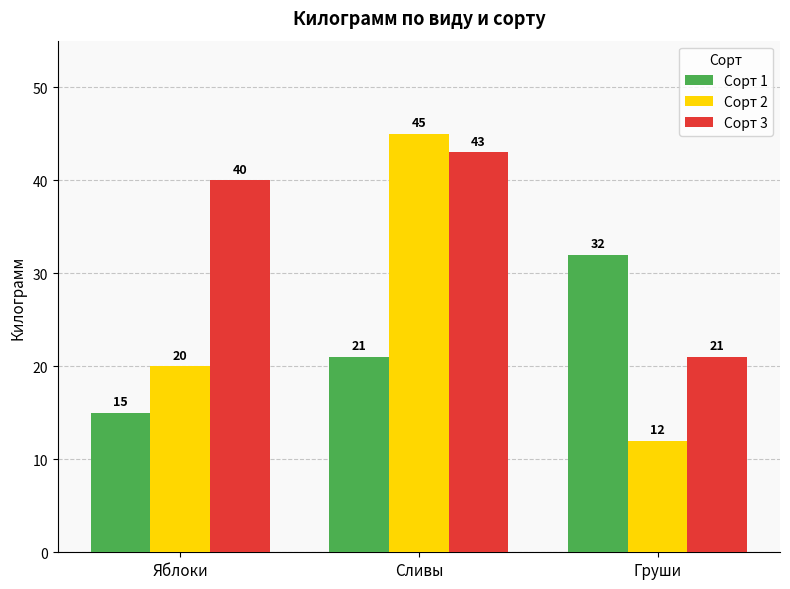

Reading left to right, transcribe all the data shown in this chart.

Сорт 1: Яблоки=15	Сливы=21	Груши=32
Сорт 2: Яблоки=20	Сливы=45	Груши=12
Сорт 3: Яблоки=40	Сливы=43	Груши=21